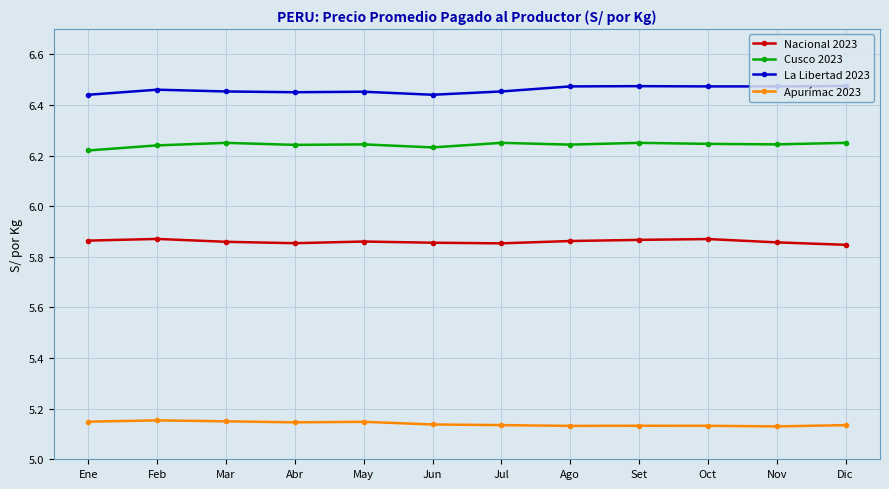

The value of La Libertad 2023 at Jun is 4.4. True or false?

False